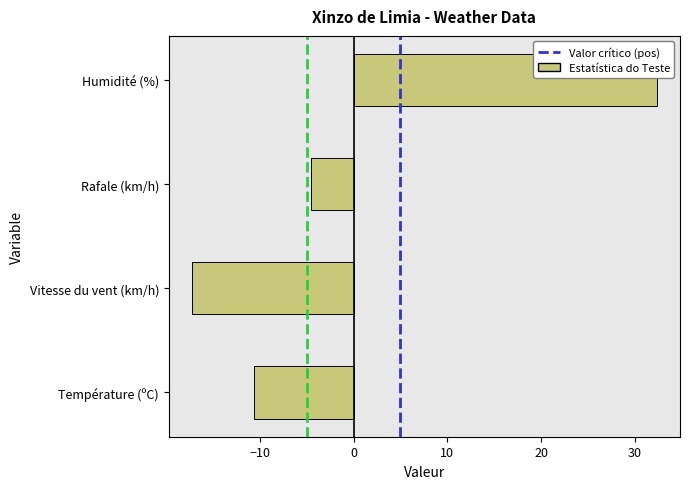

Reading bottom to top, what are all the values shown in this chart?

Température (ºC)=-10.6	Vitesse du vent (km/h)=-17.2	Rafale (km/h)=-4.5	Humidité (%)=32.4